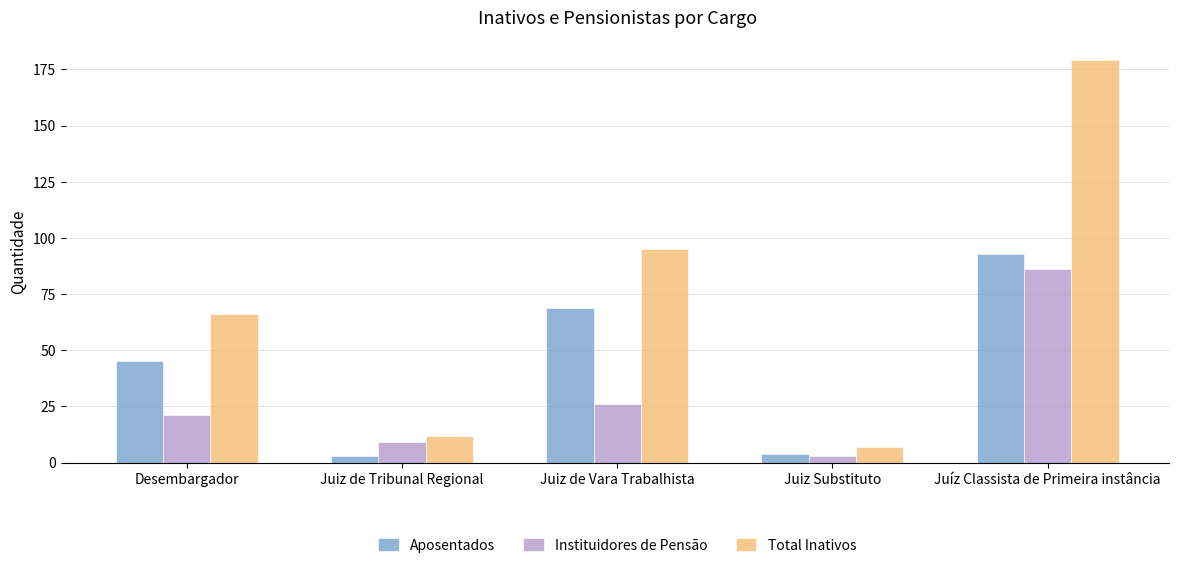

Reading left to right, transcribe all the data shown in this chart.

Aposentados: Desembargador=45	Juiz de Tribunal Regional=3	Juiz de Vara Trabalhista=69	Juiz Substituto=4	Juíz Classista de Primeira instância=93
Instituidores de Pensão: Desembargador=21	Juiz de Tribunal Regional=9	Juiz de Vara Trabalhista=26	Juiz Substituto=3	Juíz Classista de Primeira instância=86
Total Inativos: Desembargador=66	Juiz de Tribunal Regional=12	Juiz de Vara Trabalhista=95	Juiz Substituto=7	Juíz Classista de Primeira instância=179